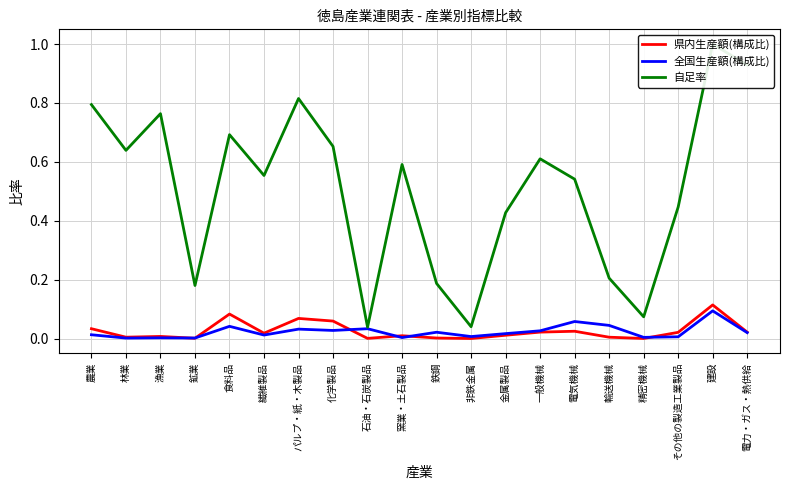

What is the maximum value for 自足率?

1.0